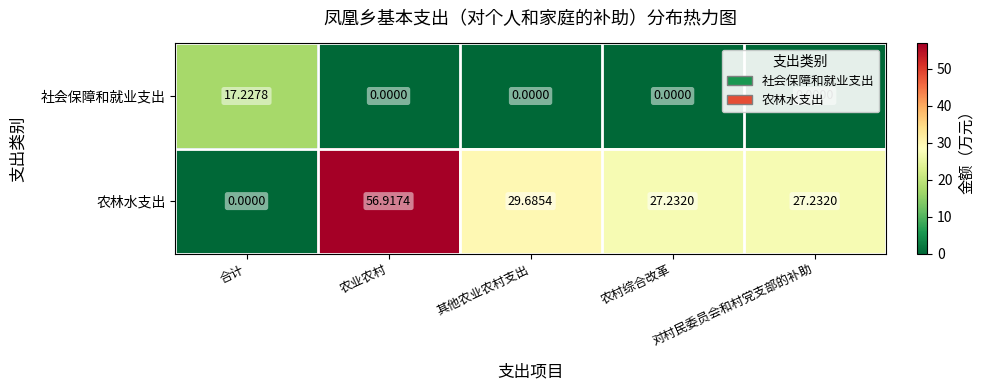

Which series has the largest total across all categories?

农林水支出